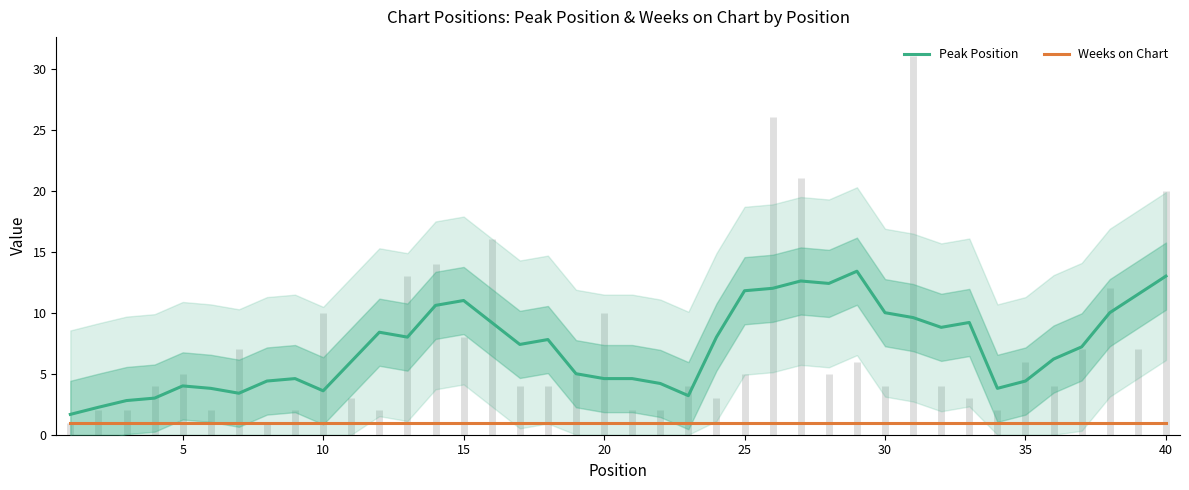

At how many categories does at least one series exceed 12?

4